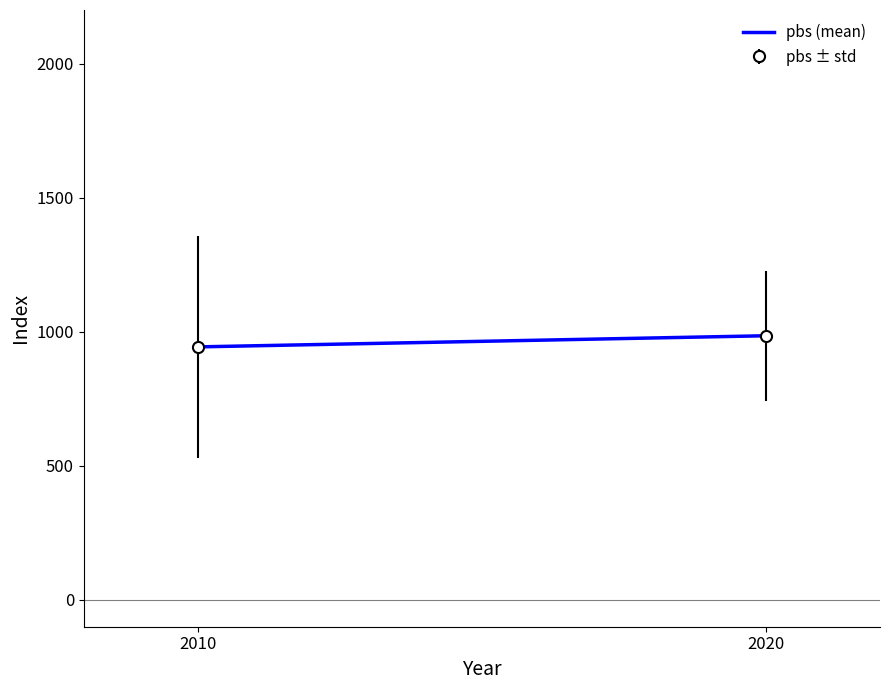

What is the minimum value shown in the chart?

943.6